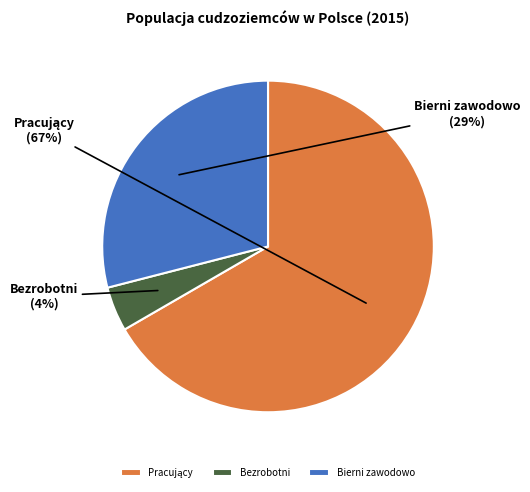

Combined, do Bezrobotni and Bierni zawodowo account for over 50%?

No